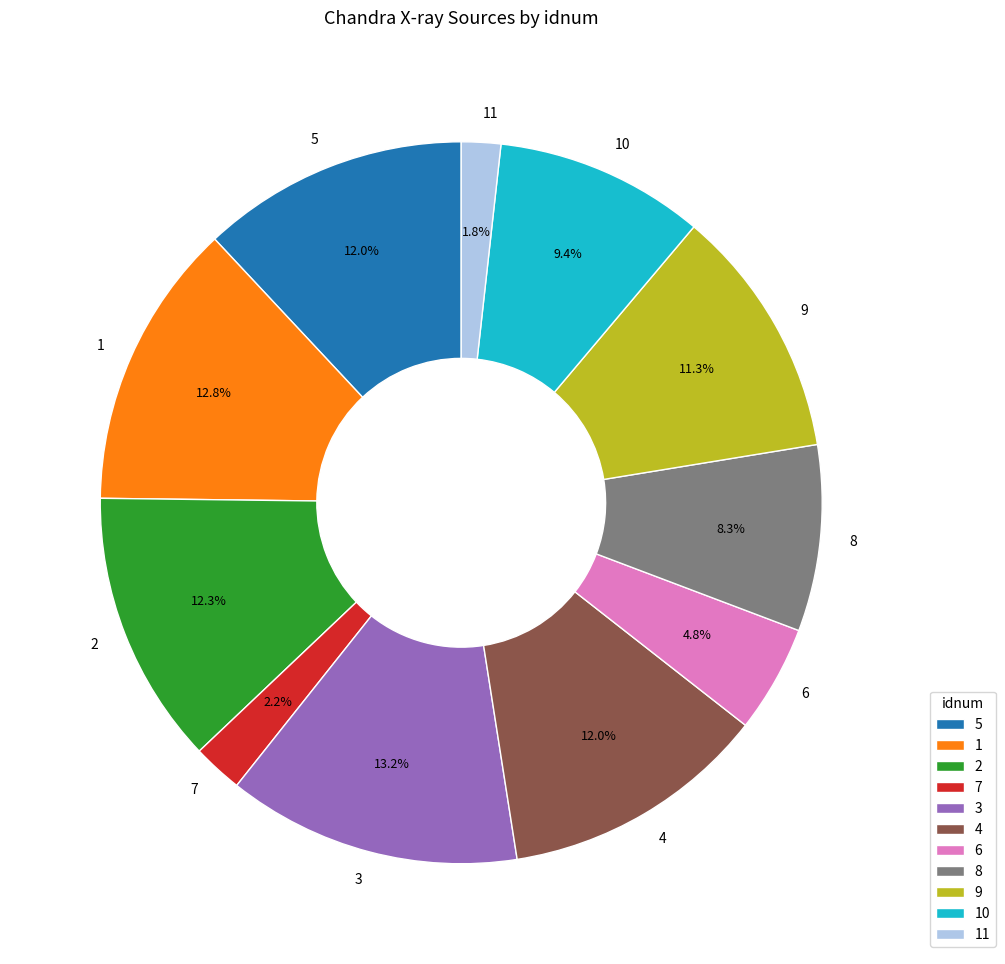

How many slices are in this pie chart?

11